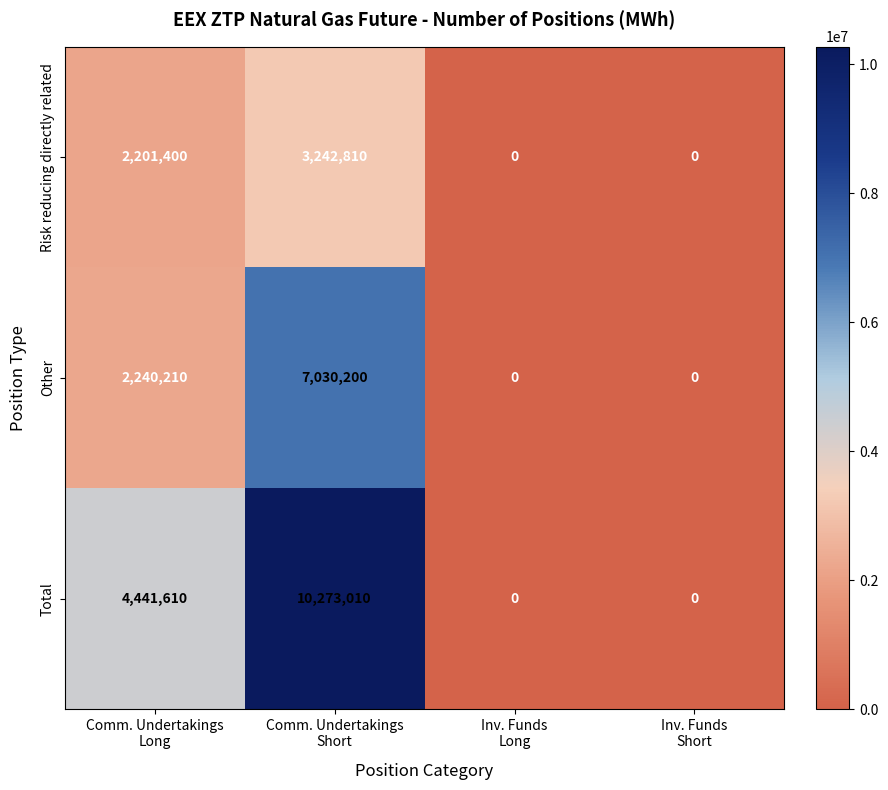

List the series in order of their overall mean, highest first.

Total, Other, Risk reducing directly related